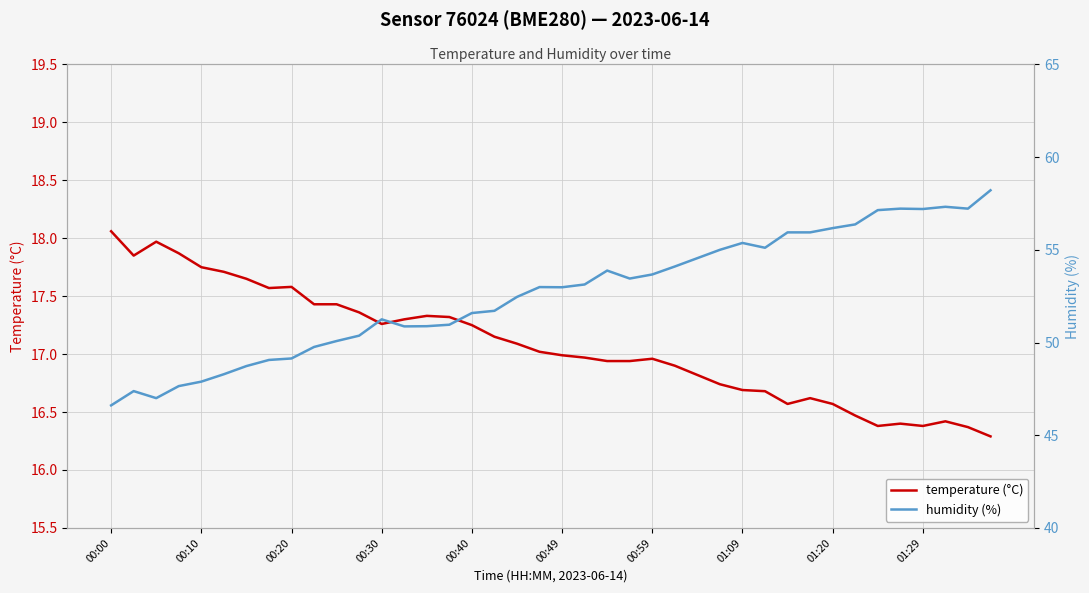

At how many categories does at least one series exceed 37?

40